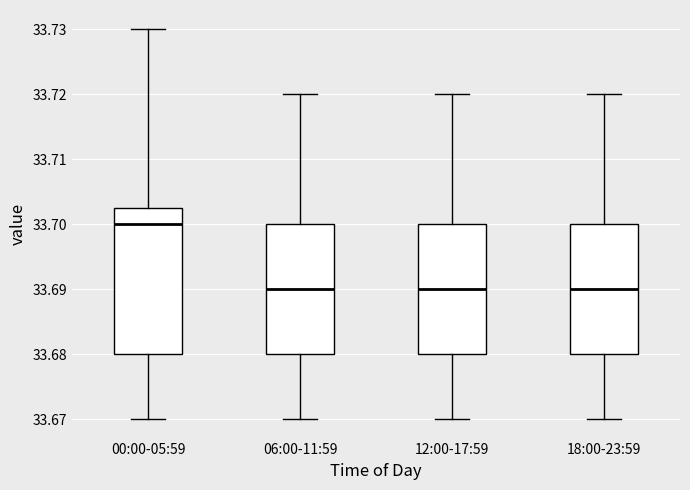

Reading left to right, transcribe this box plot: for each box, give where its median line is, the range the box spans, and where its two whiskers end, as read against the y-axis. The values are not printed on the chart, so give them approximately, as read against the axis.

00:00-05:59: median 33.700, box 33.680 to 33.703, whiskers 33.670 to 33.730
06:00-11:59: median 33.690, box 33.680 to 33.700, whiskers 33.670 to 33.720
12:00-17:59: median 33.690, box 33.680 to 33.700, whiskers 33.670 to 33.720
18:00-23:59: median 33.690, box 33.680 to 33.700, whiskers 33.670 to 33.720